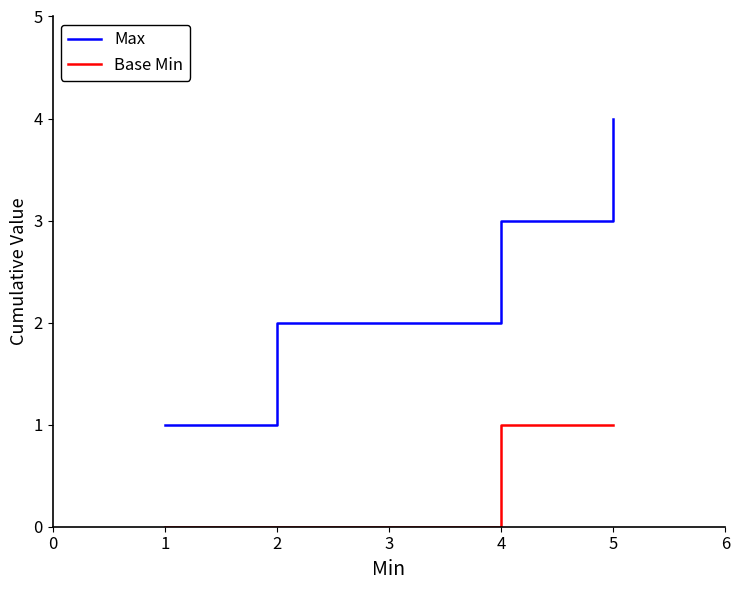

Is it true that Base Min equals 0 at 3?

True